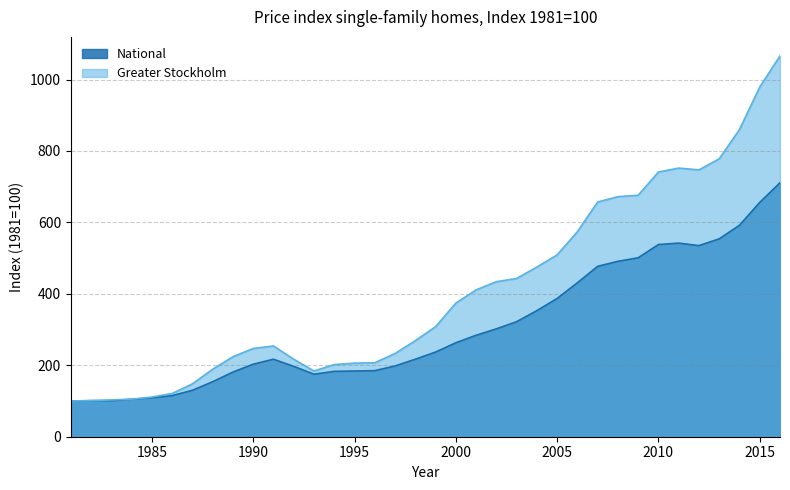

Reading left to right, what are all the values shown in this chart?

National: 100	101	101	105	109	115	130	154	181	203	217	197	175	183	184	185	198	217	237	263	284	302	322	353	387	431	477	491	501	538	542	535	554	592	656	711
Greater Stockholm: 100	101	103	105	111	121	148	189	224	247	254	217	184	202	206	207	233	269	308	374	411	434	443	475	509	574	657	672	676	741	752	747	778	860	979	1066